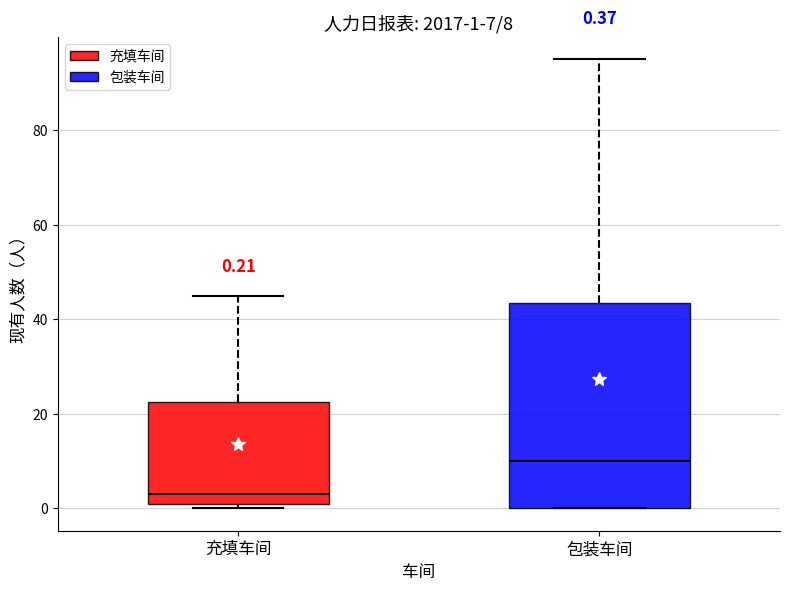

Which box has the highest median line?

包装车间